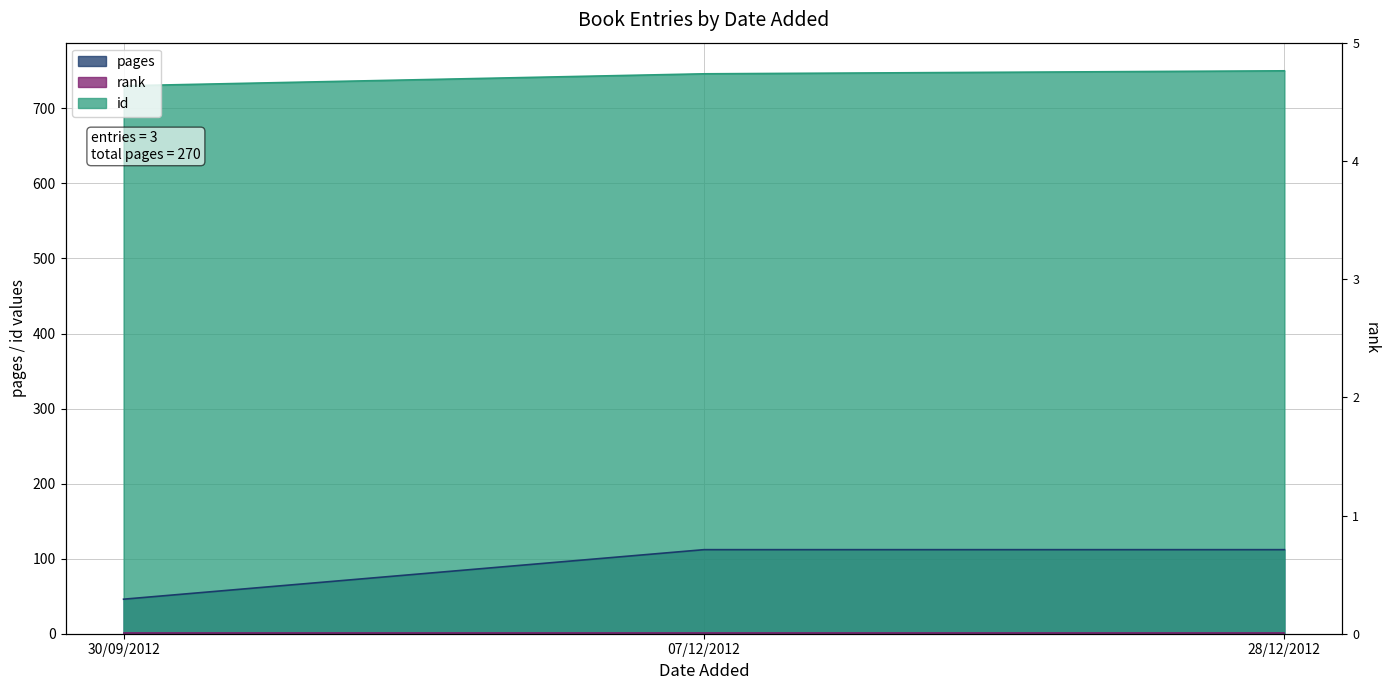

Between 07/12/2012 and 28/12/2012, which series saw the biggest shift?

id